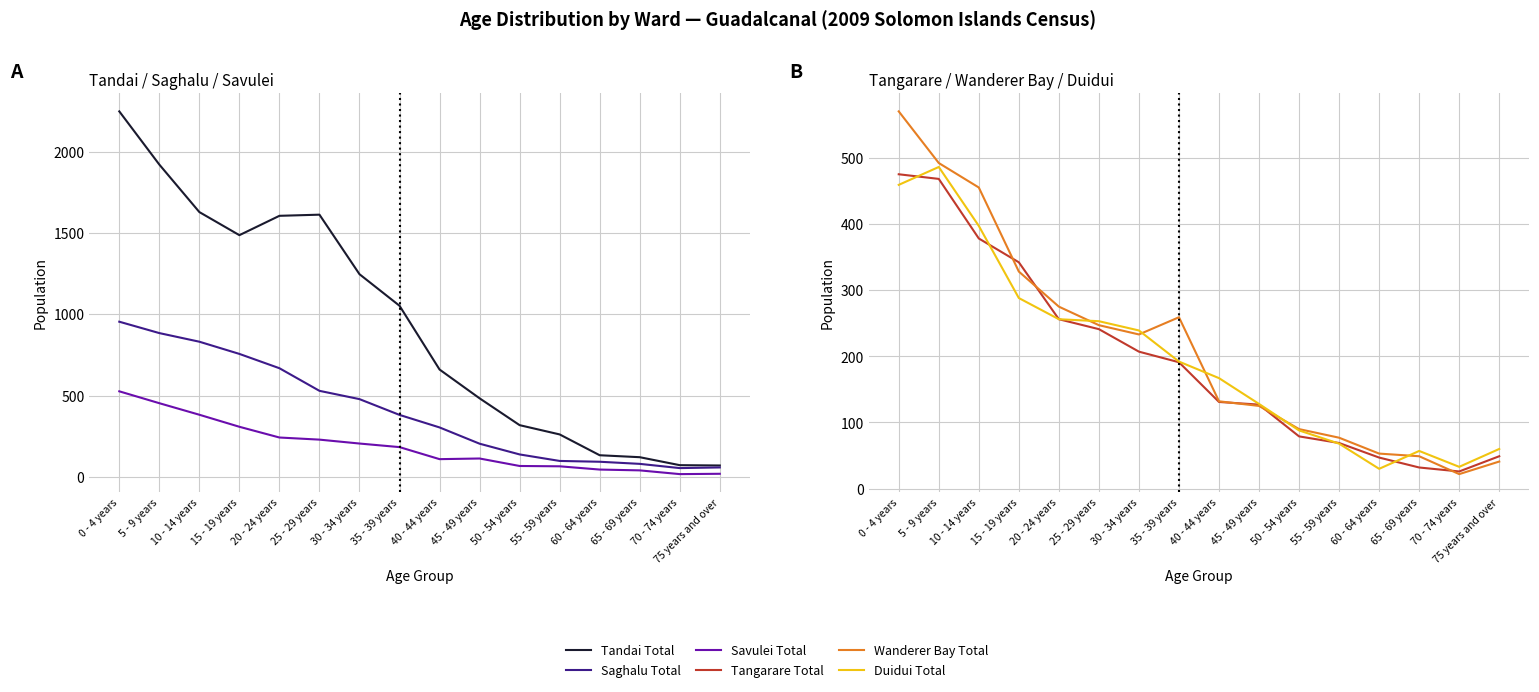

The Tangarare Total series shows 633 at 0 - 4 years. True or false?

False